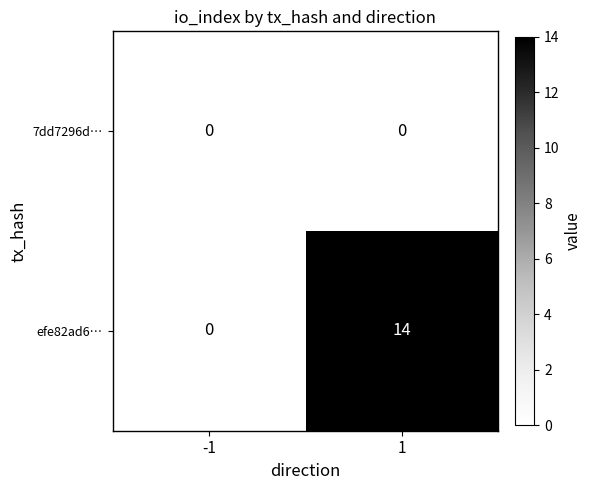

Which series changed the most between -1 and 1?

efe82ad6…